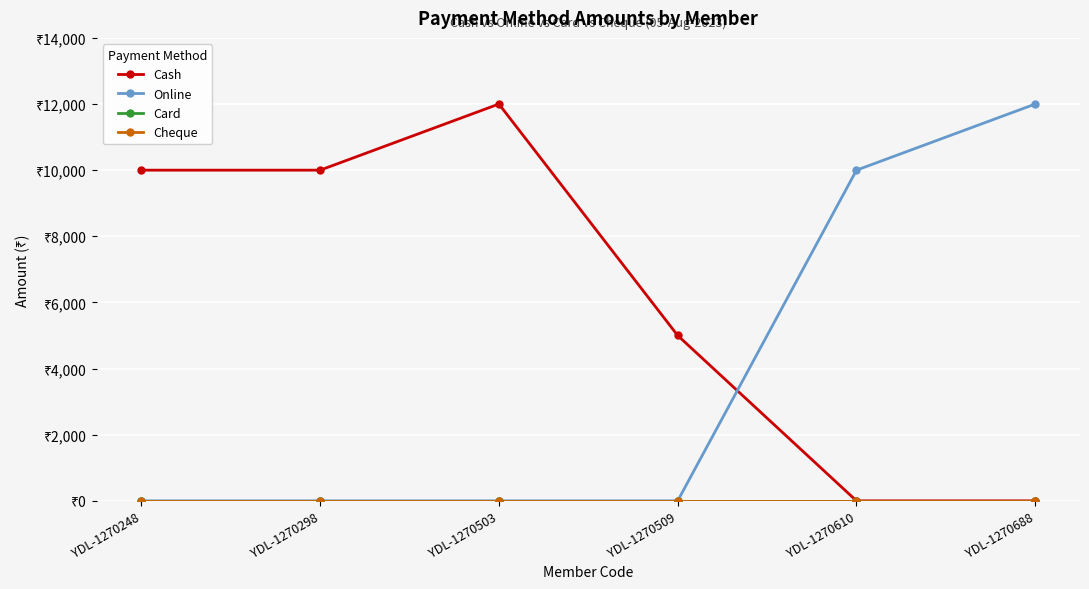

Is it true that Cash equals -5742 at YDL-1270688?

False